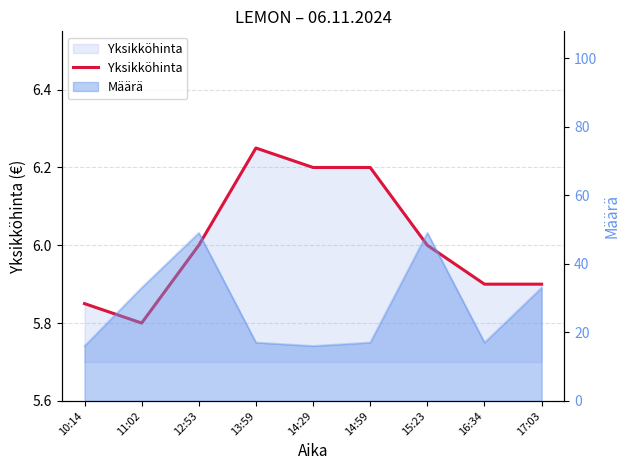

Approximately how many times larger is the value at 16:34 compared to 13:59?

0.9